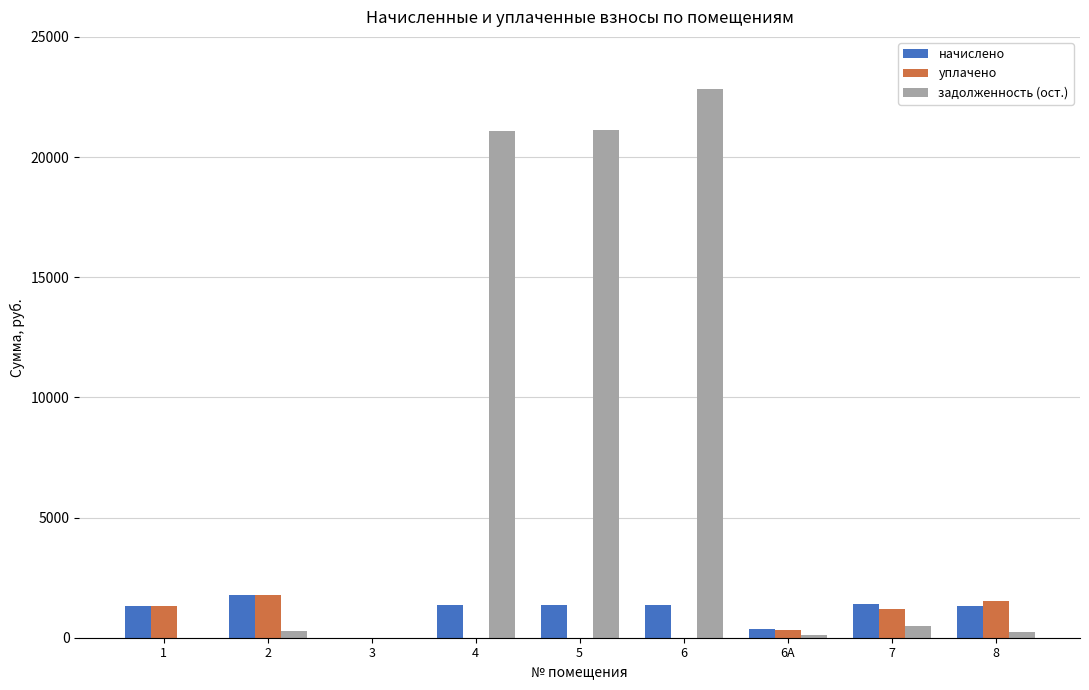

The value of начислено at 2 is 1782.0. True or false?

True